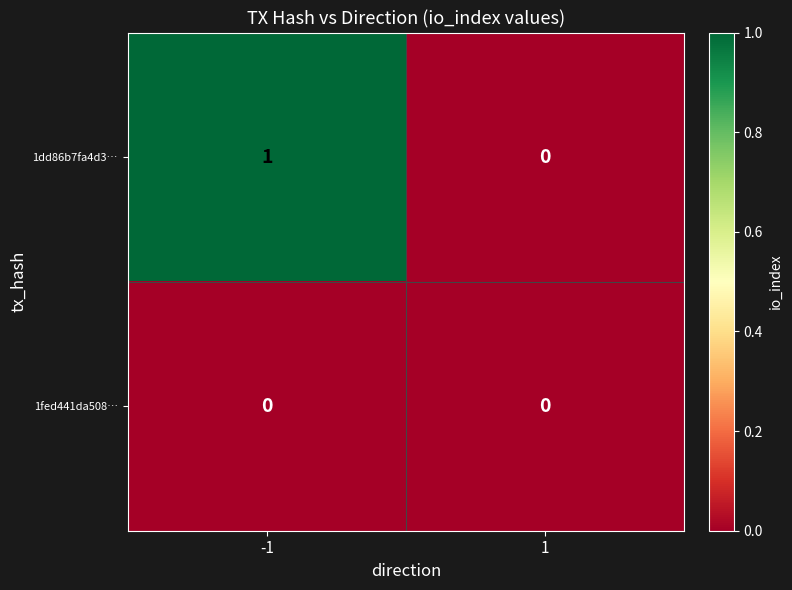

Count the number of categories in the chart.

2